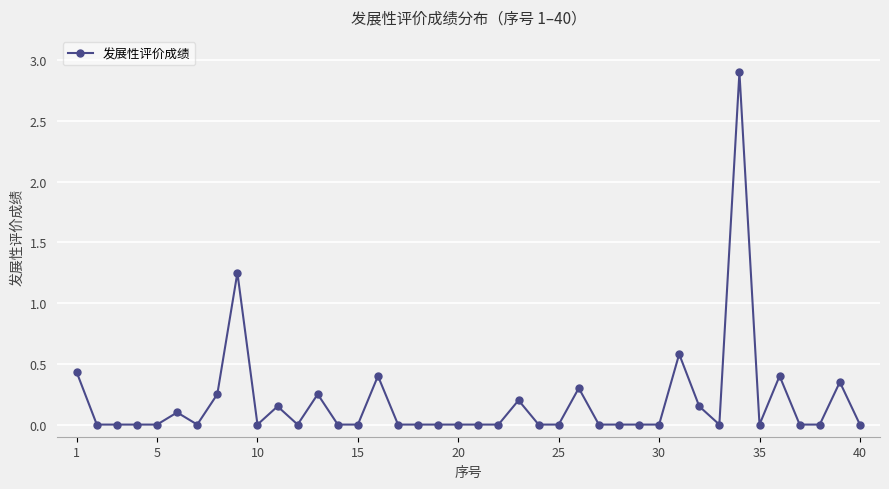

True or false: there are more than 1 points higher than both neighbors.

True